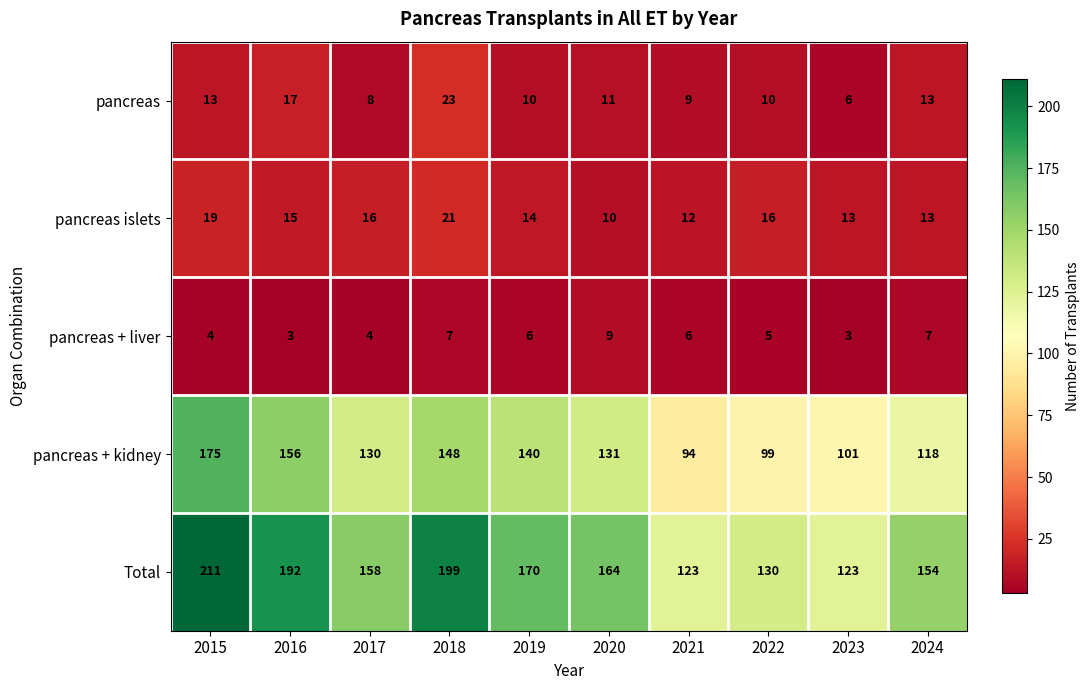

Rank the series at 2017 from lowest to highest value.

pancreas + liver, pancreas, pancreas islets, pancreas + kidney, Total